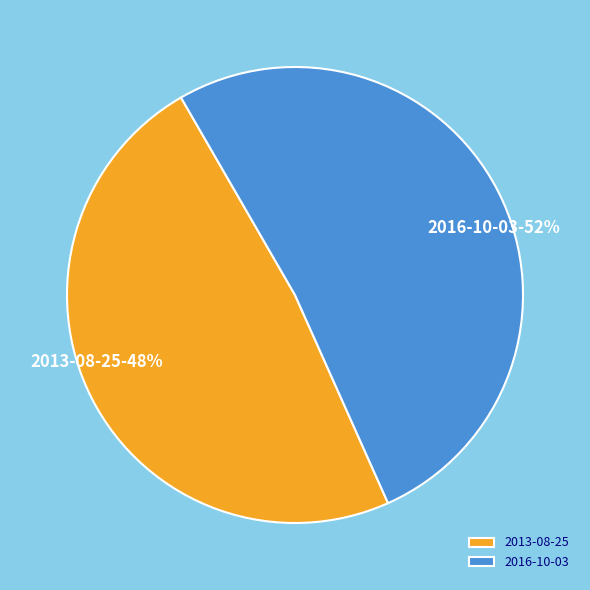

To the nearest percent, what is the average slice percentage?

50%